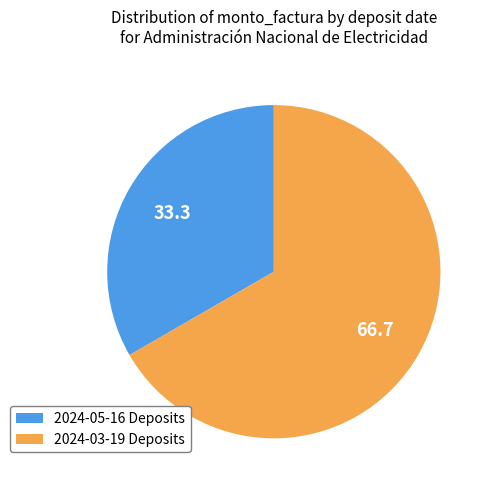

Do 2024-05-16 Deposits and 2024-03-19 Deposits together represent more than half of the pie?

Yes